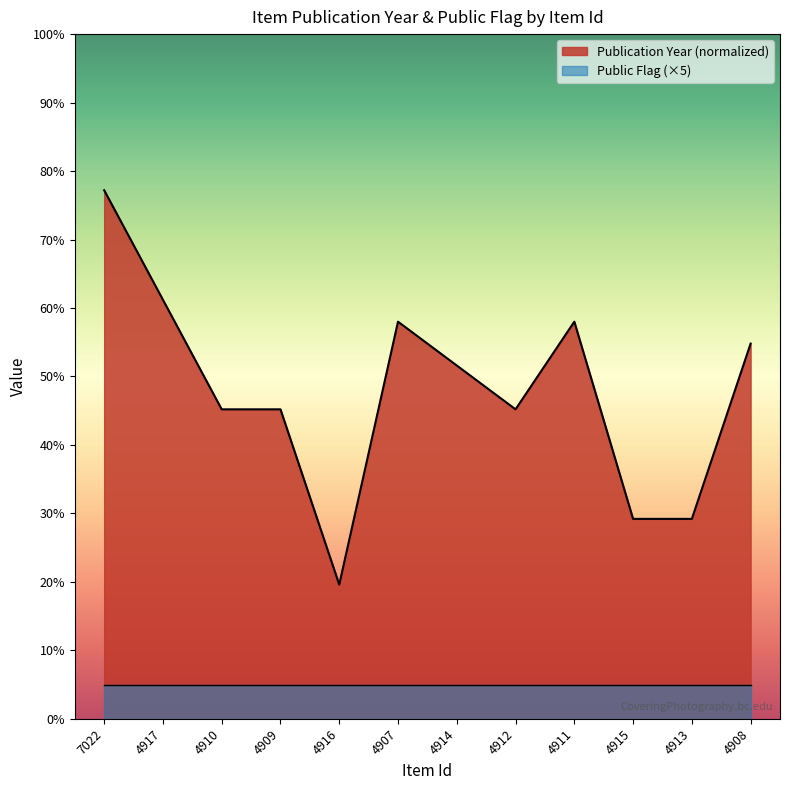

What is the average value?

47.9